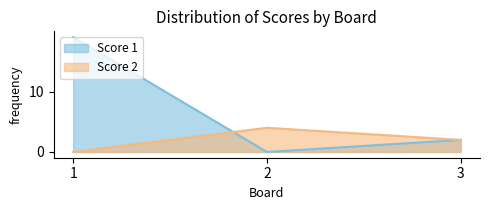

List the series in order of their peak value, highest first.

Score 1, Score 2